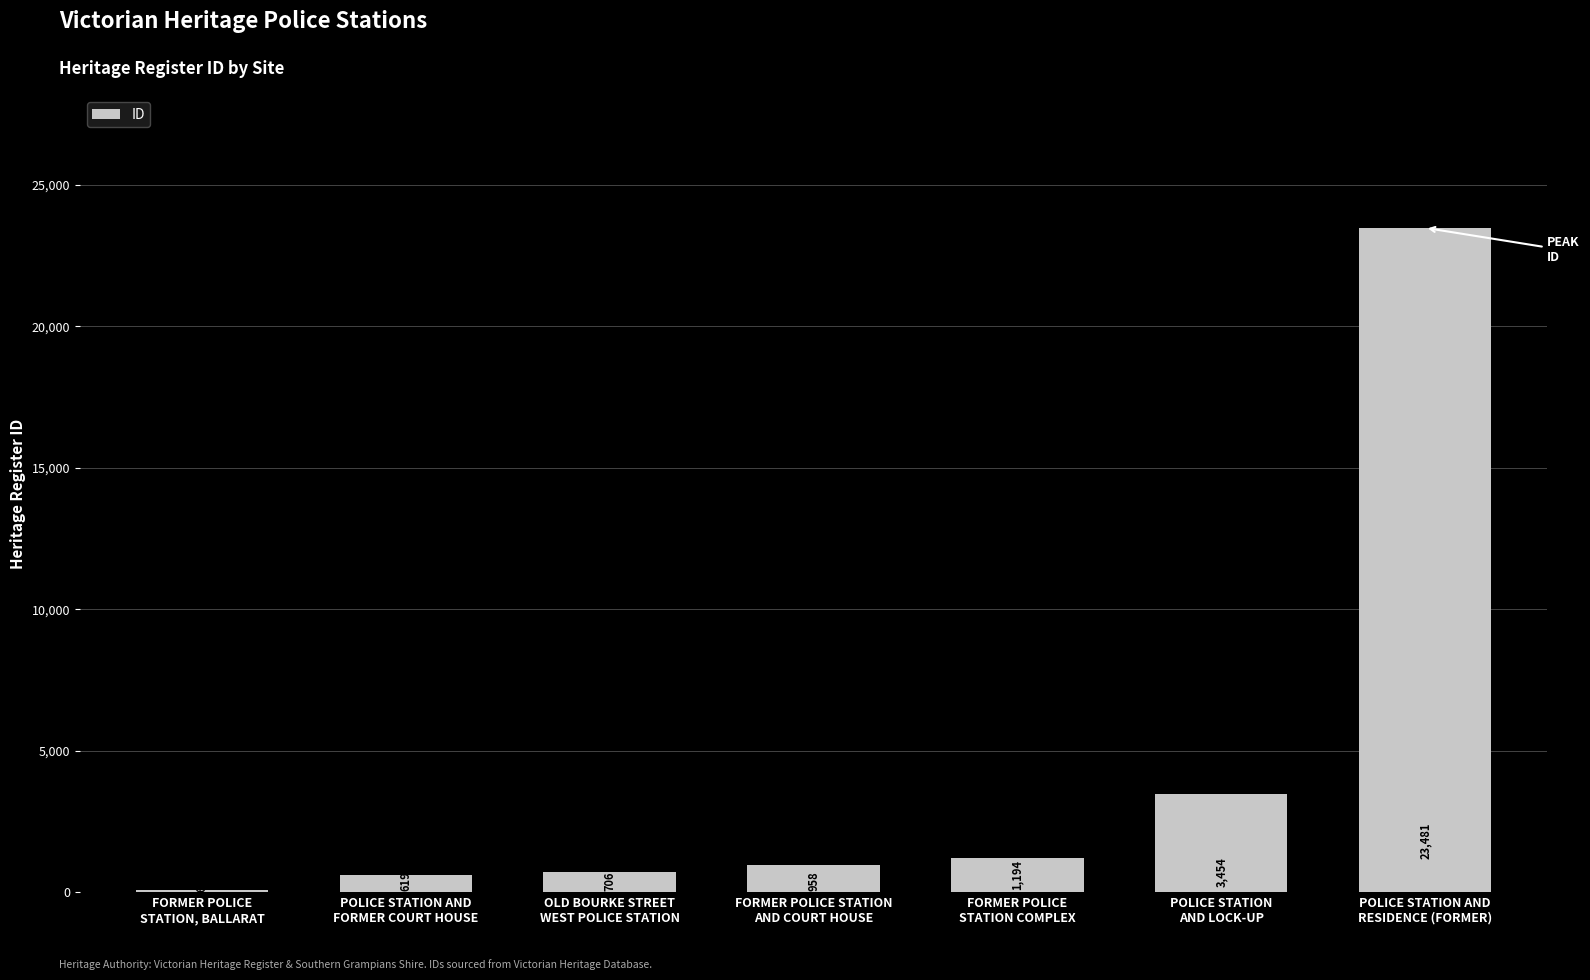

How many categories are shown in the chart?

7